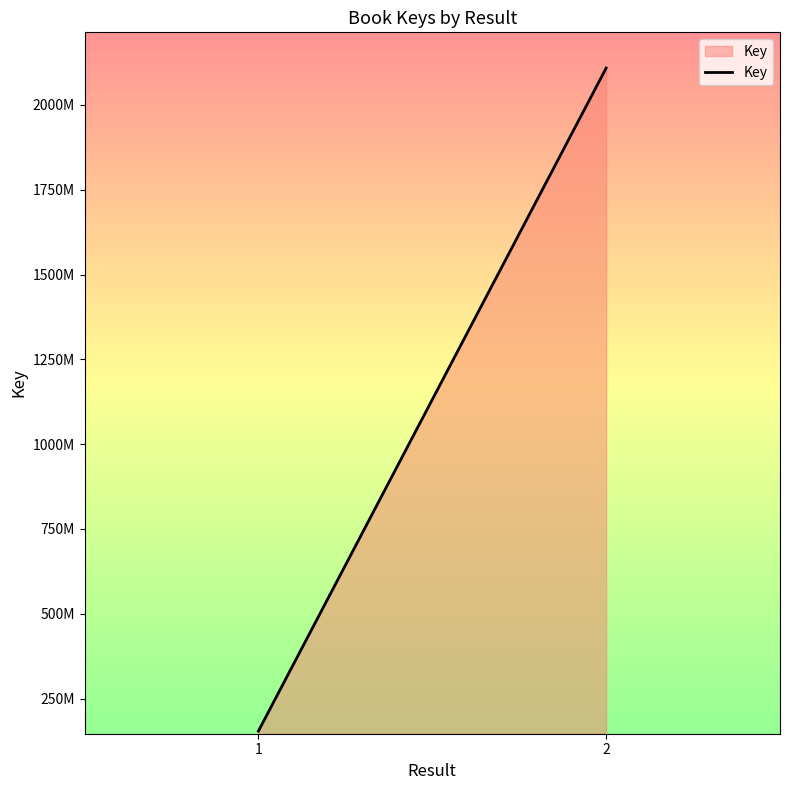

Does the chart have visible grid lines?

No